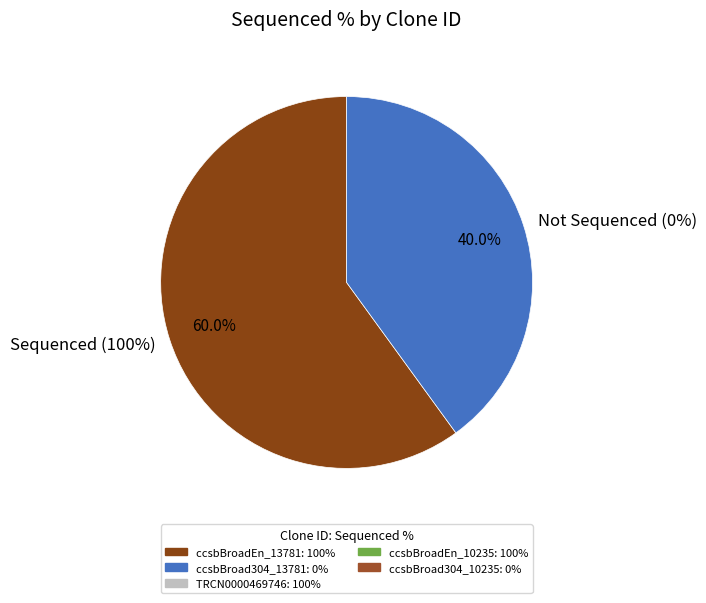

Rank the categories by value from highest to lowest.

ccsbBroadEn_13781, TRCN0000469746, ccsbBroadEn_10235, ccsbBroad304_13781, ccsbBroad304_10235